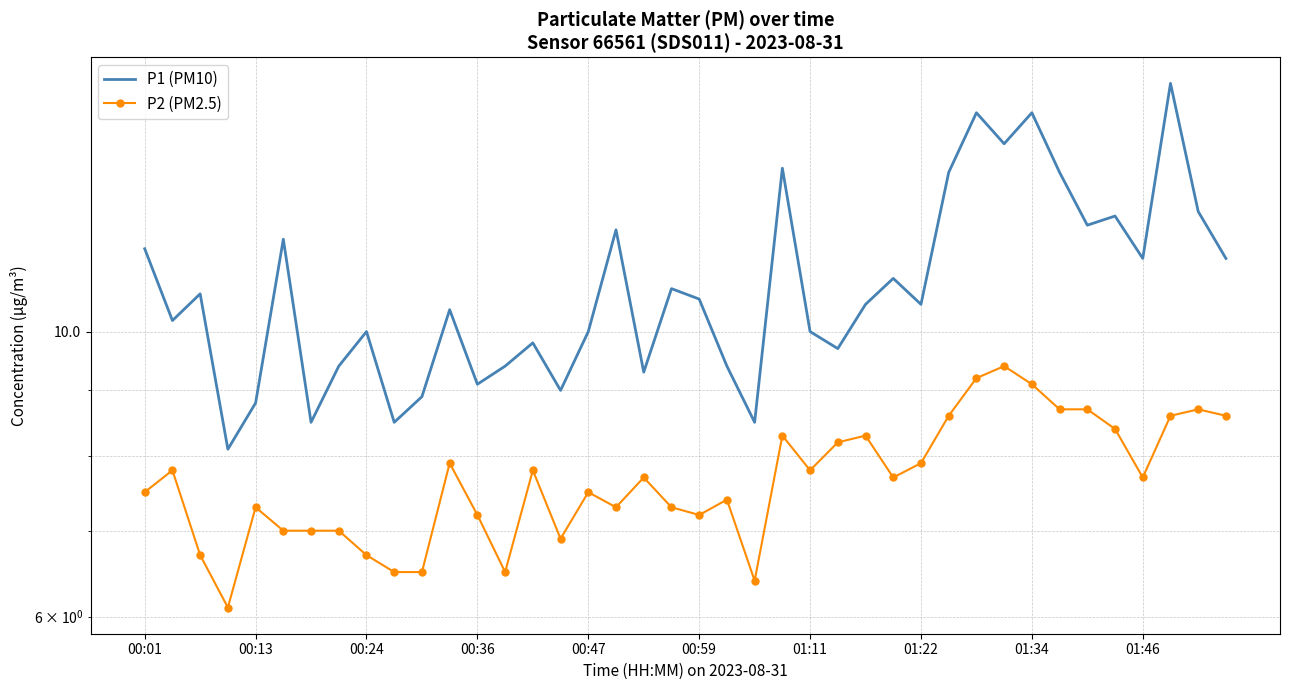

In P1 (PM10), how many points are higher than both neighbors (excluding endpoints)?

13